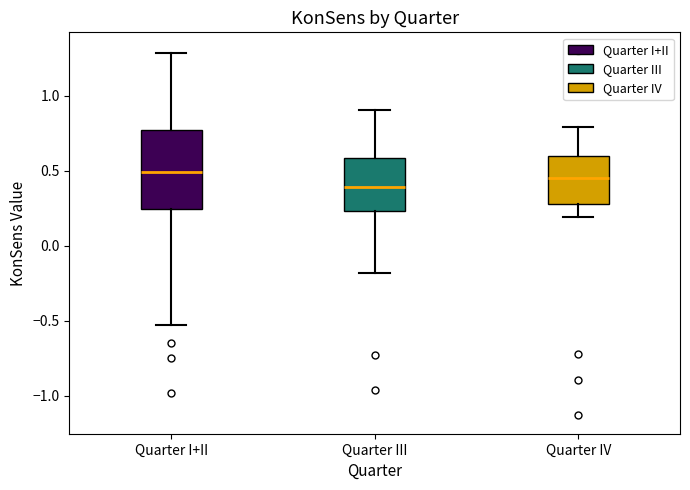

Where does the lower whisker of the box for Quarter III end on the y-axis? The values are not printed on the chart, so give them approximately, as read against the axis.

-0.20